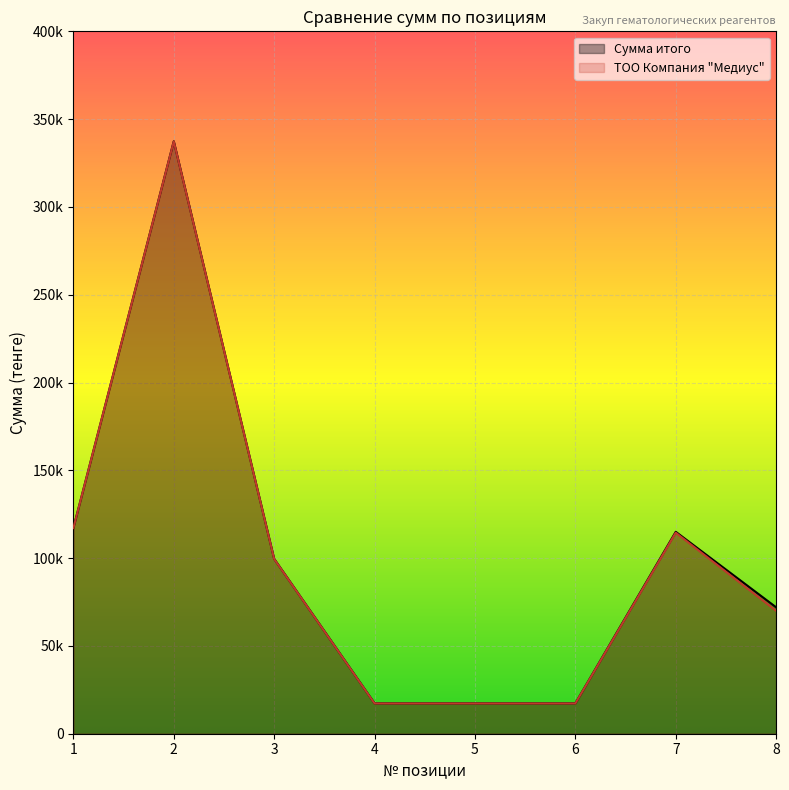

Reading right to left, what are all the values shown in this chart?

Сумма итого: 8=72000	7=115000	6=17300	5=17300	4=17300	3=99600	2=337400	1=117200
ТОО Компания Медиус: 8=70000	7=114500	6=17250	5=17250	4=17250	3=99500	2=337300	1=117100